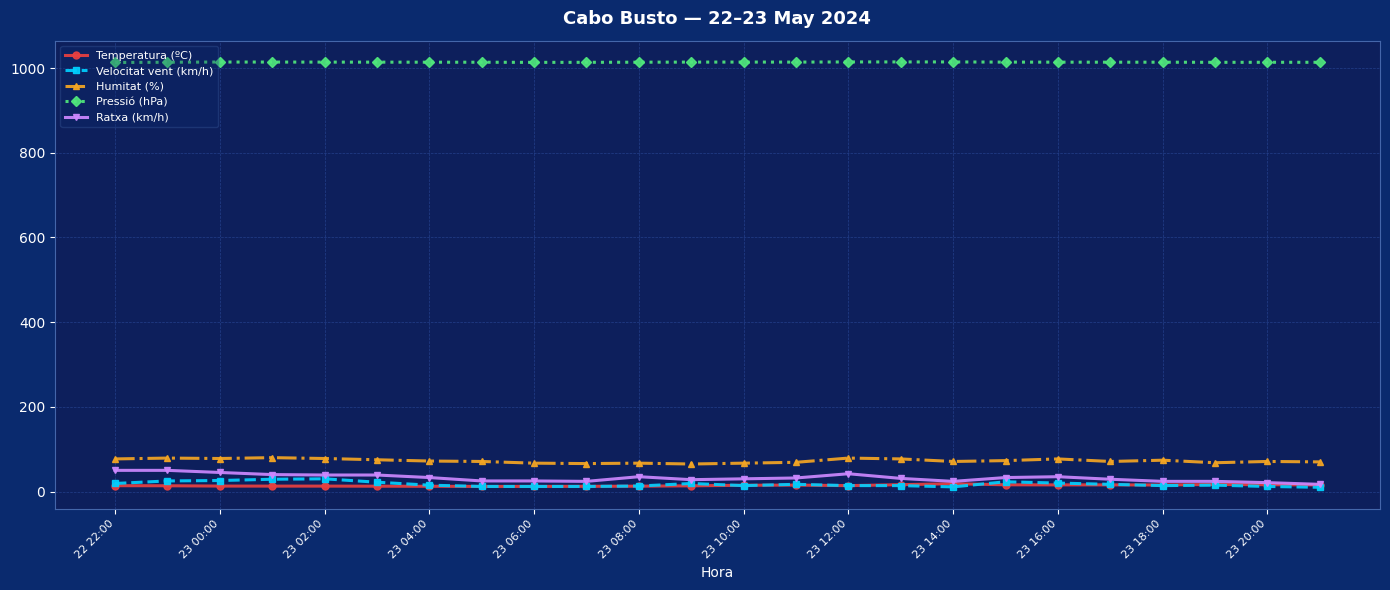

True or false: Humitat (%) has more than 1 interior local peaks.

True